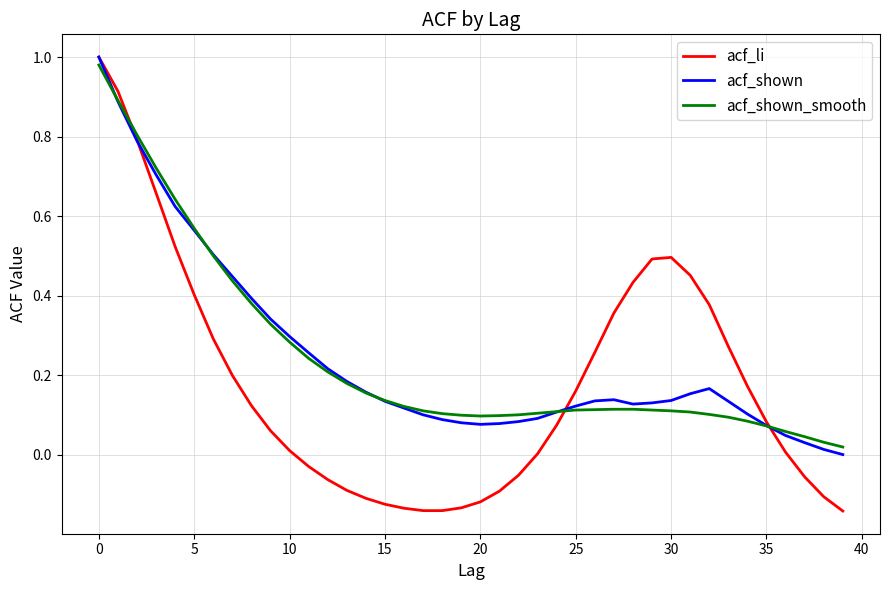

Which series has the largest range (max minus min)?

acf_li